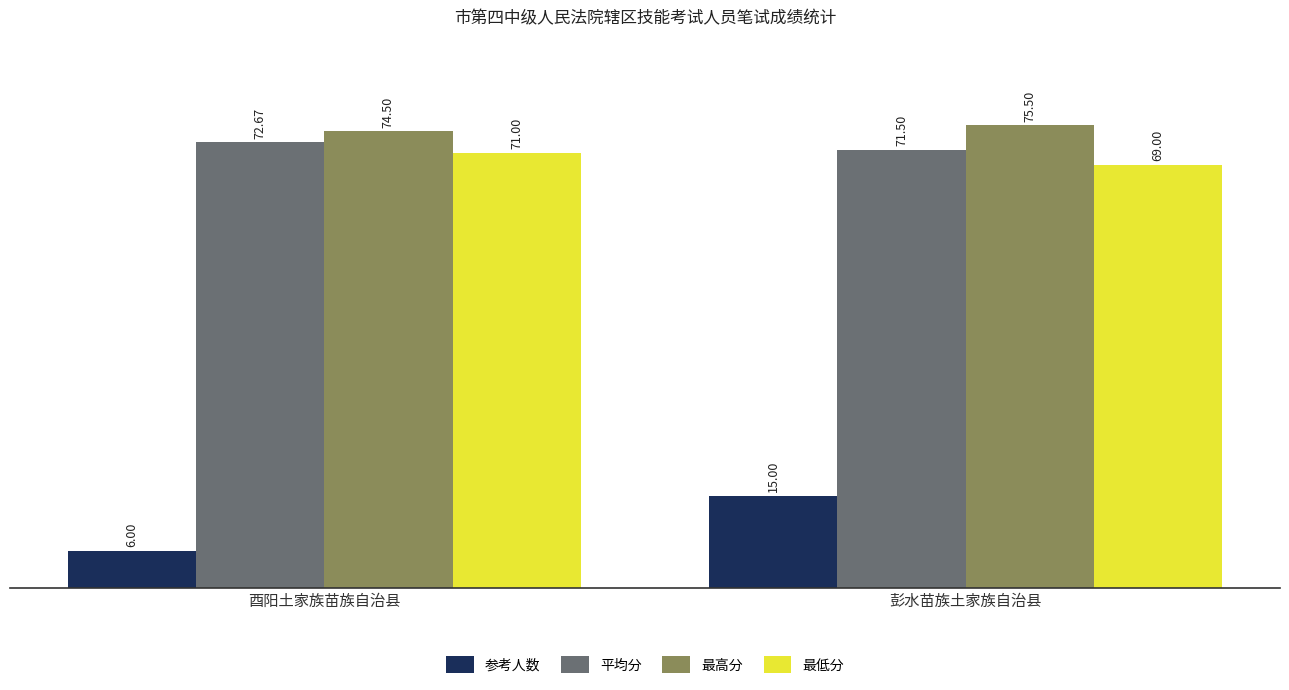

What is the average value of the 参考人数 series?

10.5